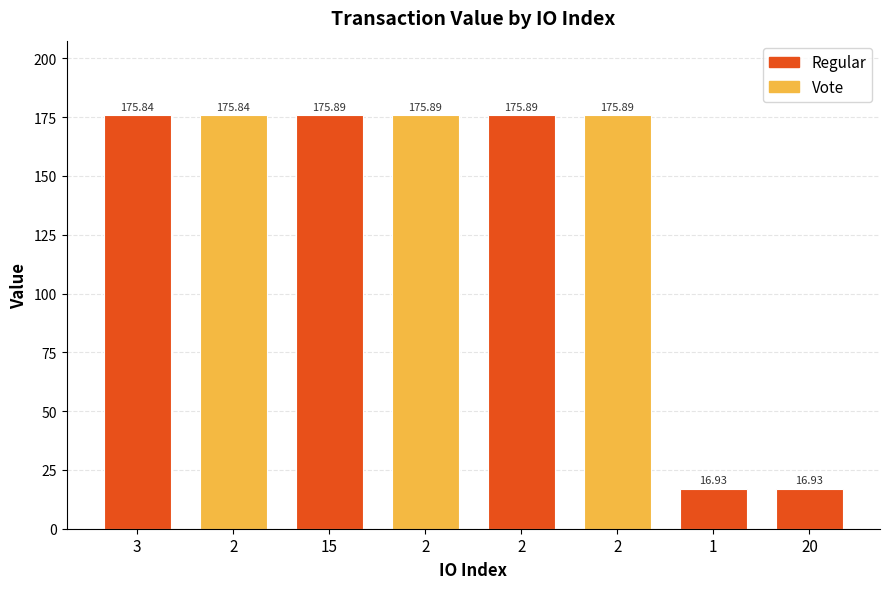

Reading right to left, list all the values displayed in this chart.

20=16.9	1=16.9	2=175.9	2=175.9	2=175.9	15=175.9	2=175.8	3=175.8